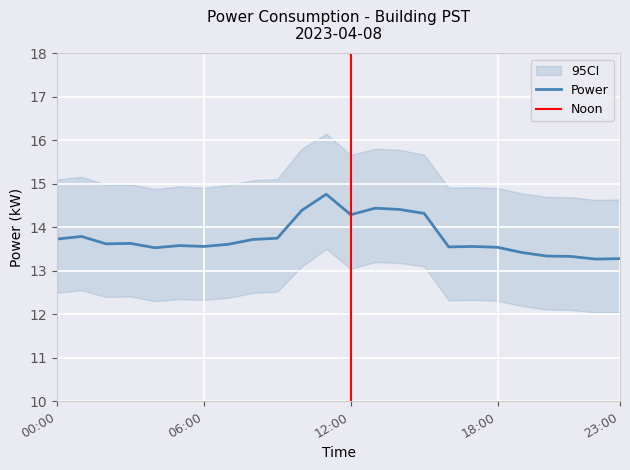

Which has a higher value, 15:00 or 21:00?

15:00